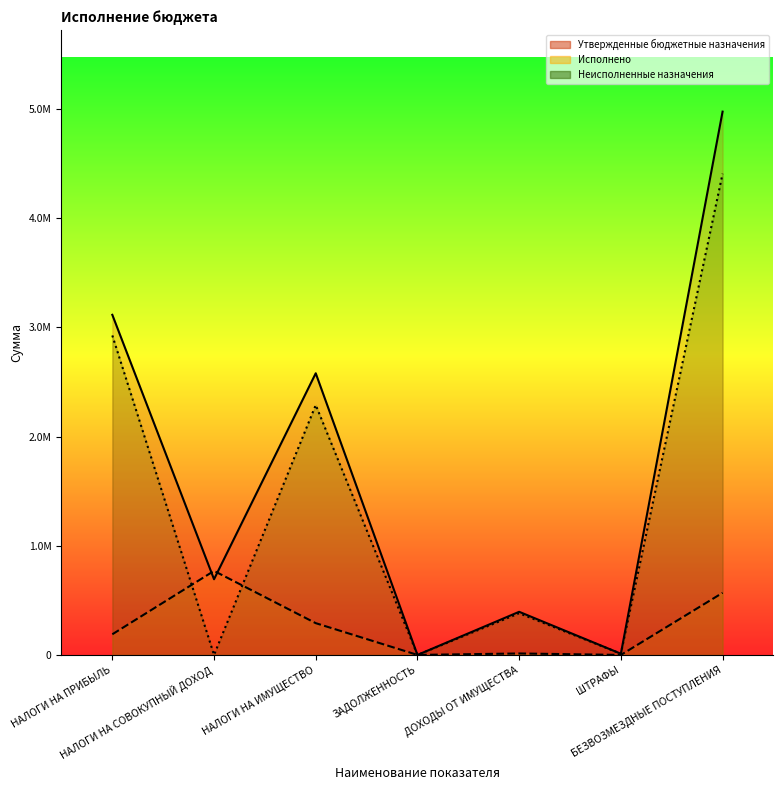

True or false: Исполнено has more than 1 interior local peaks.

True